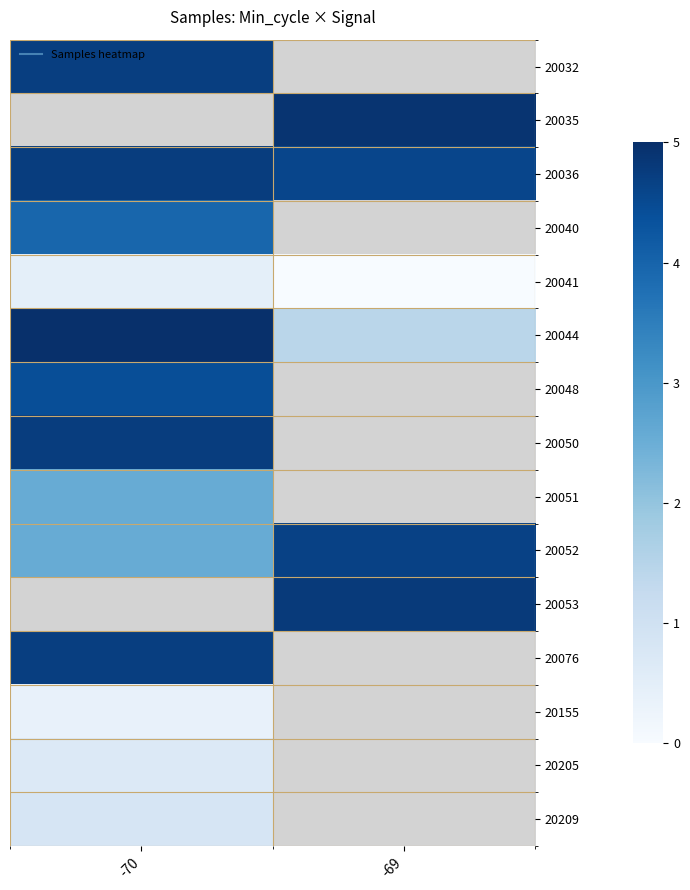

Between -69 and -70, which is larger?

-70